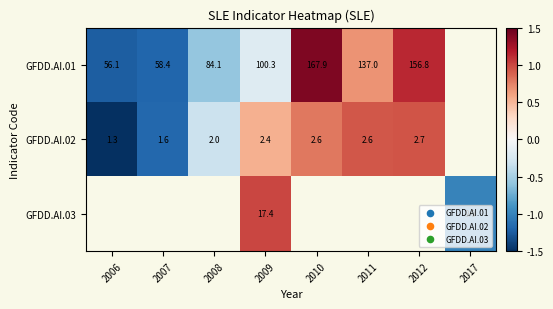

Is the value of GFDD.AI.02 at 2011 greater than the value of GFDD.AI.01 at 2012?

No